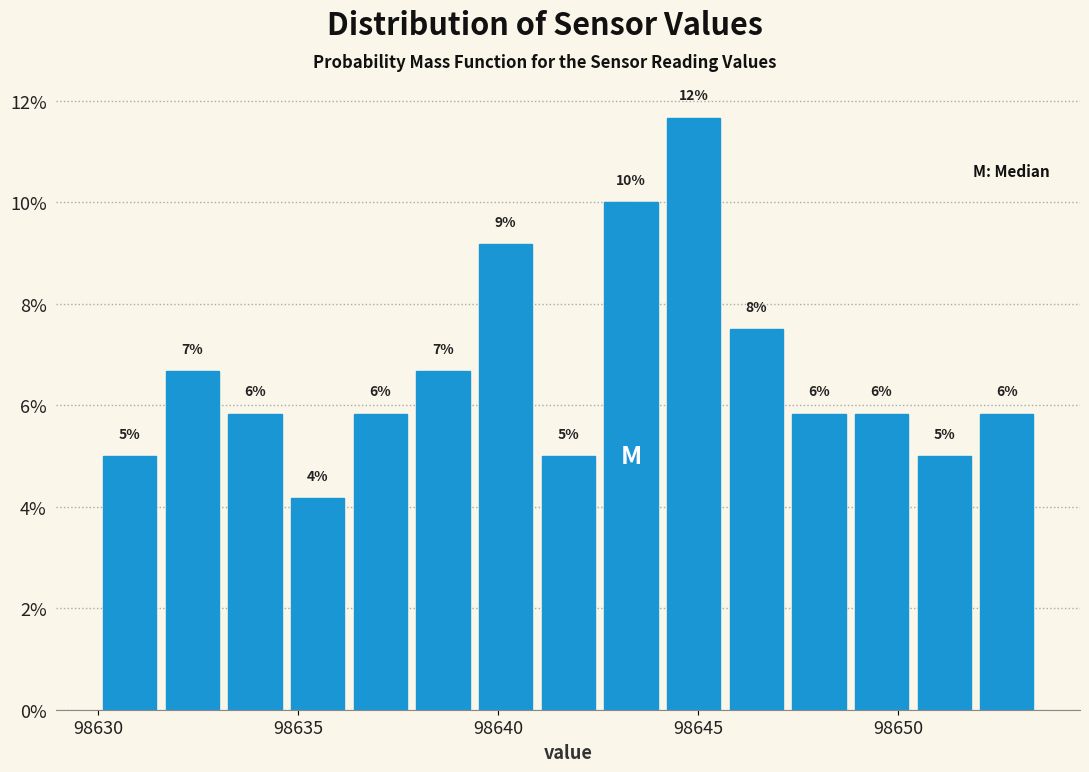

Read against the x-axis, roughly where is the centre of the tallest bar?

98645.0